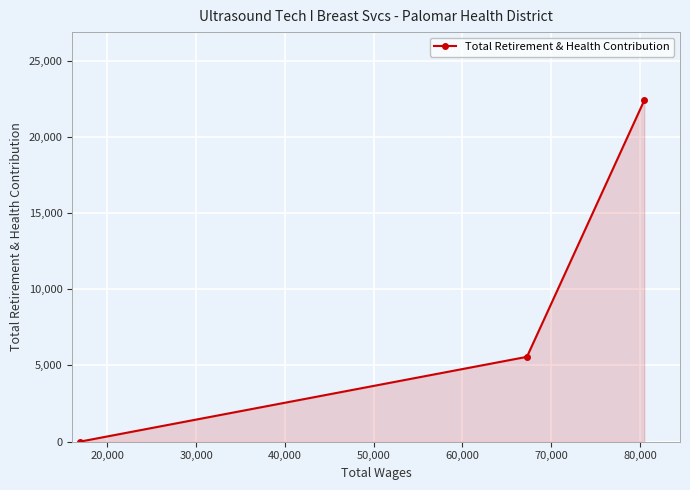

What is the maximum value shown in the chart?

22386